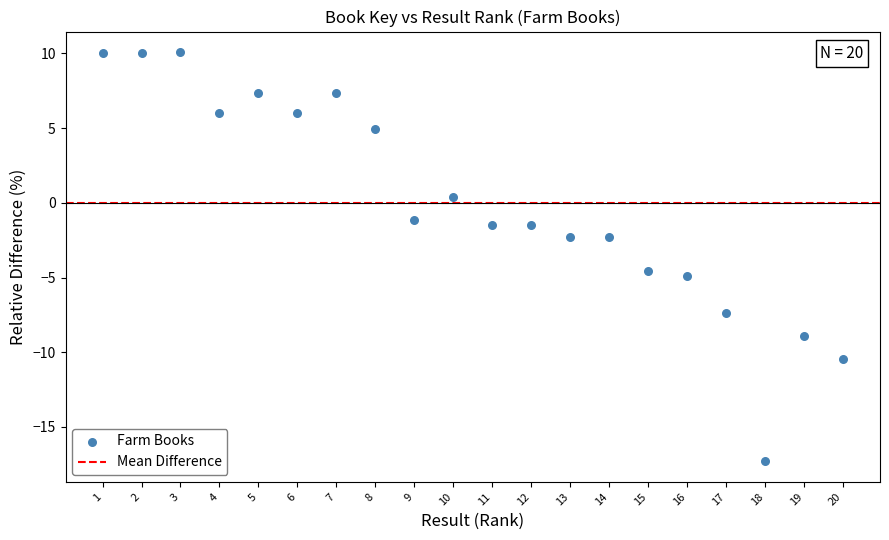

What is the range of X values (max minus min)?

19.0